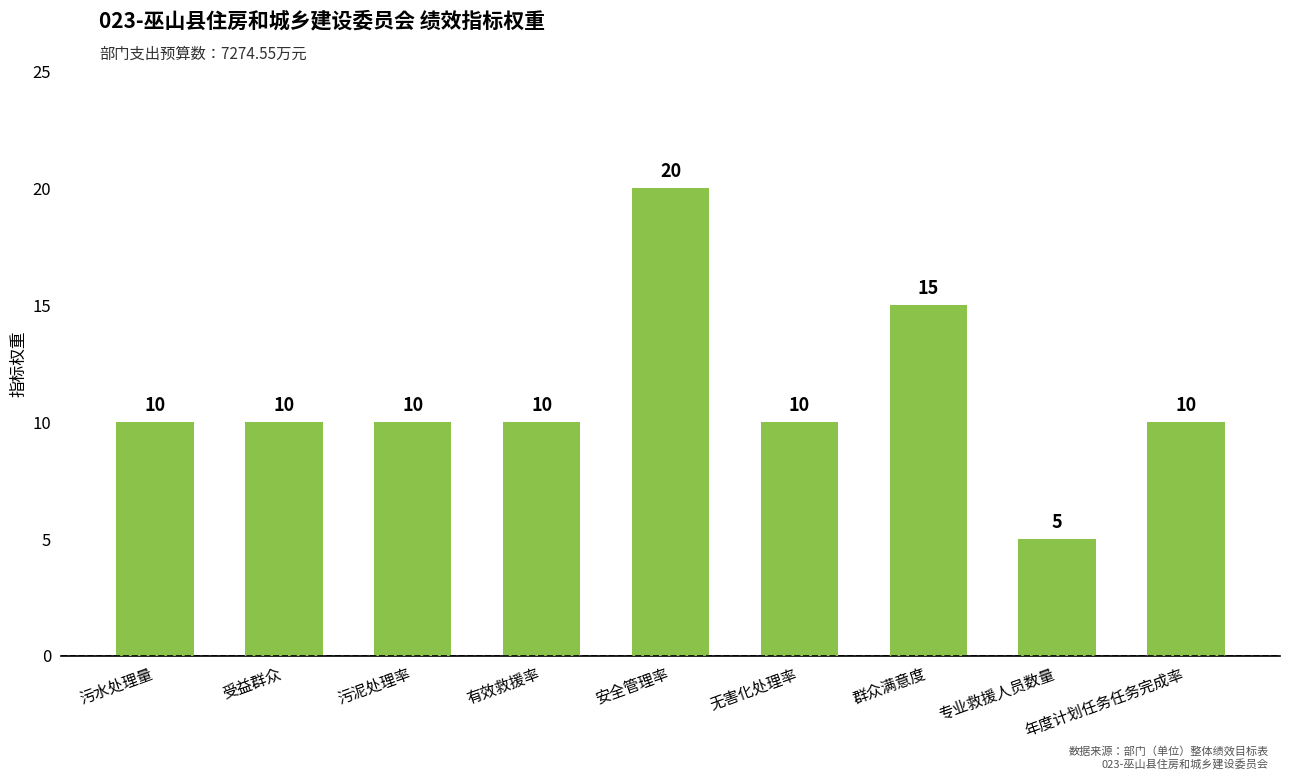

What is the greatest value displayed?

20